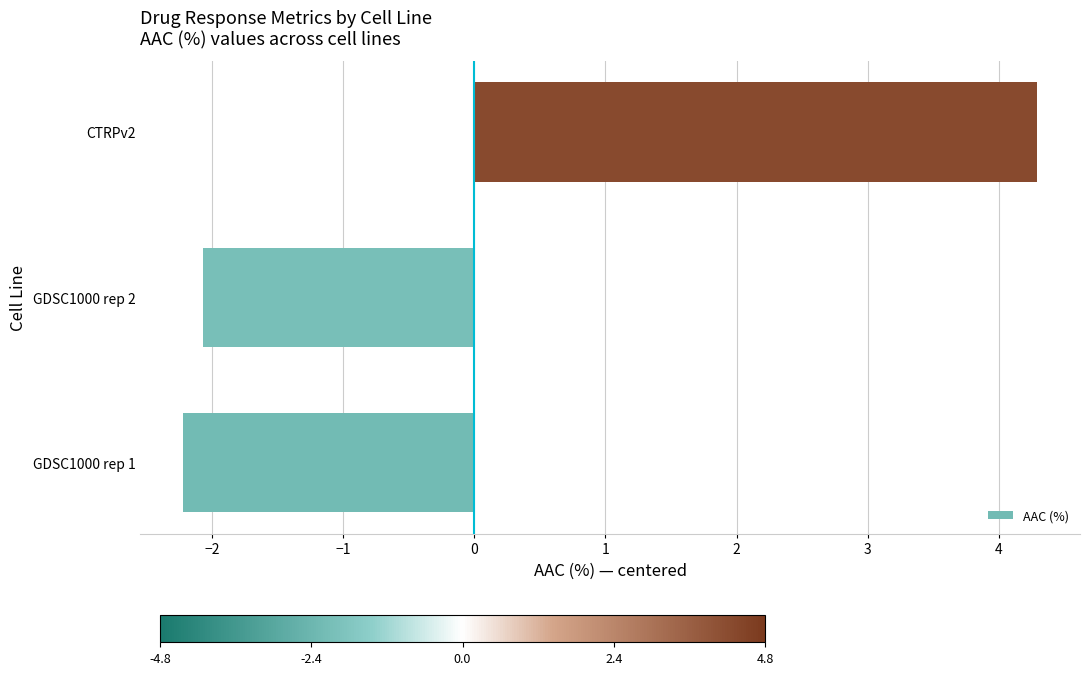

Reading bottom to top, transcribe all the data shown in this chart.

-2.2	-2.1	4.3